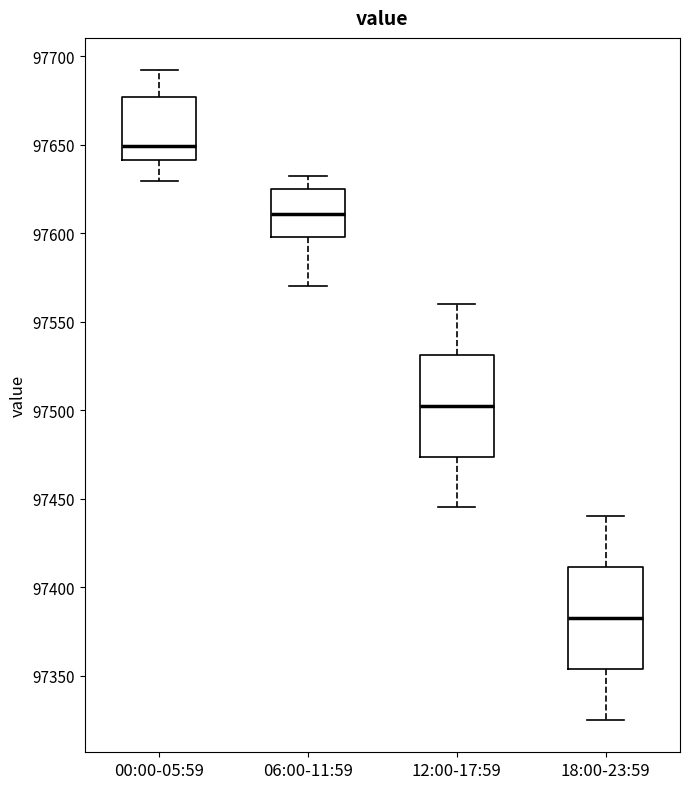

Reading left to right, transcribe this box plot: for each box, give where its median line is, the range the box spans, and where its two whiskers end, as read against the y-axis. The values are not printed on the chart, so give them approximately, as read against the axis.

00:00-05:59: median 97650, box 97640 to 97675, whiskers 97630 to 97690
06:00-11:59: median 97610, box 97600 to 97625, whiskers 97570 to 97630
12:00-17:59: median 97505, box 97475 to 97530, whiskers 97445 to 97560
18:00-23:59: median 97385, box 97355 to 97410, whiskers 97325 to 97440